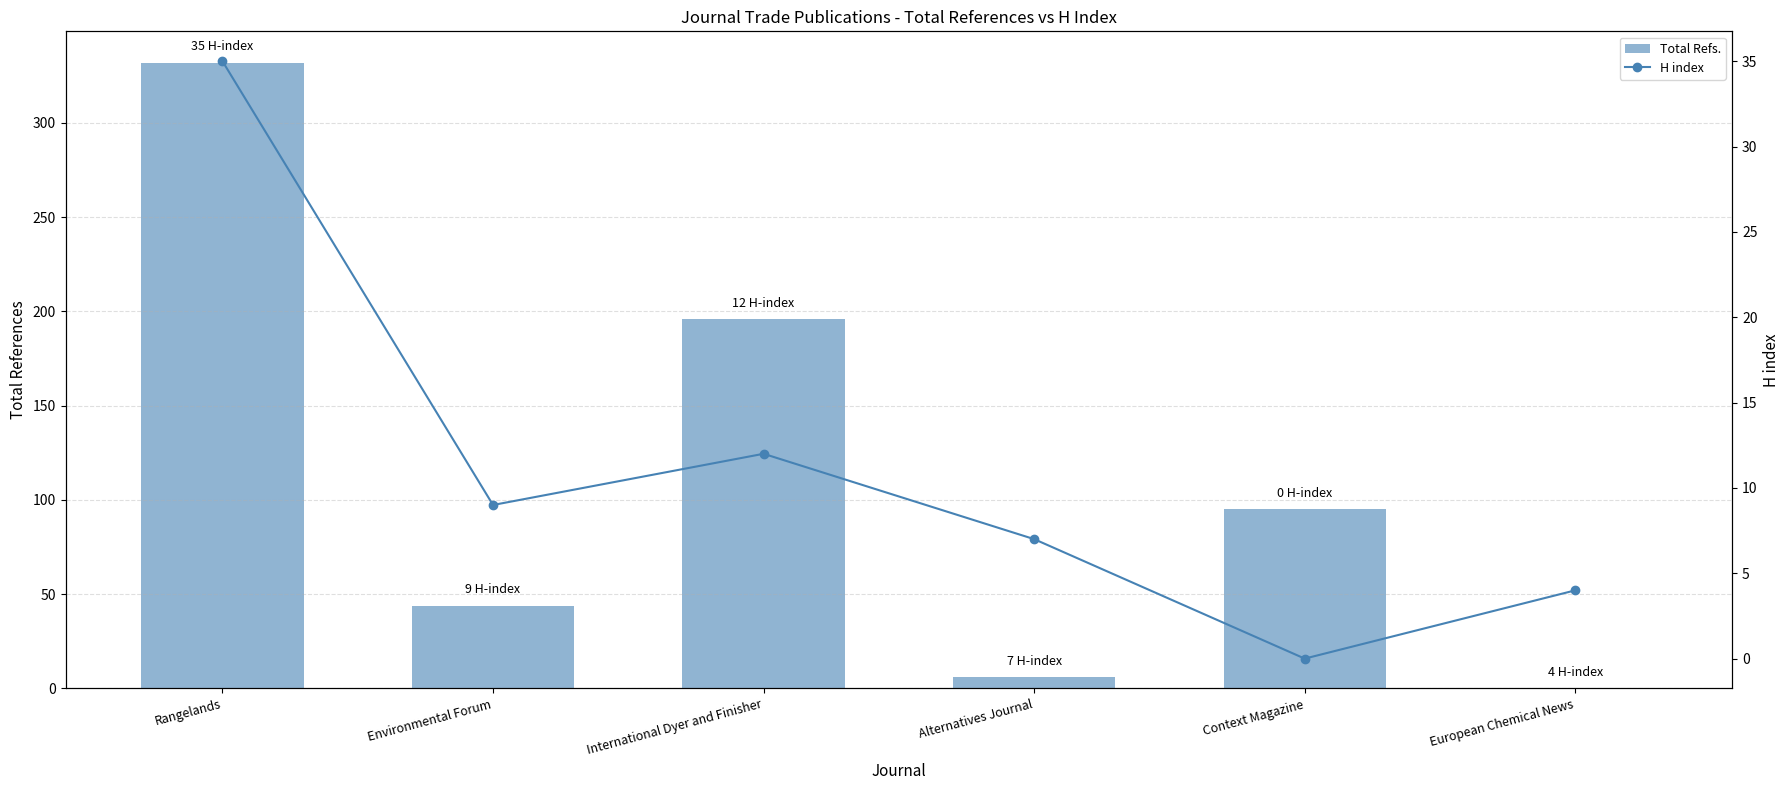

Which category has the lowest value in the Total Refs. series?

European Chemical News